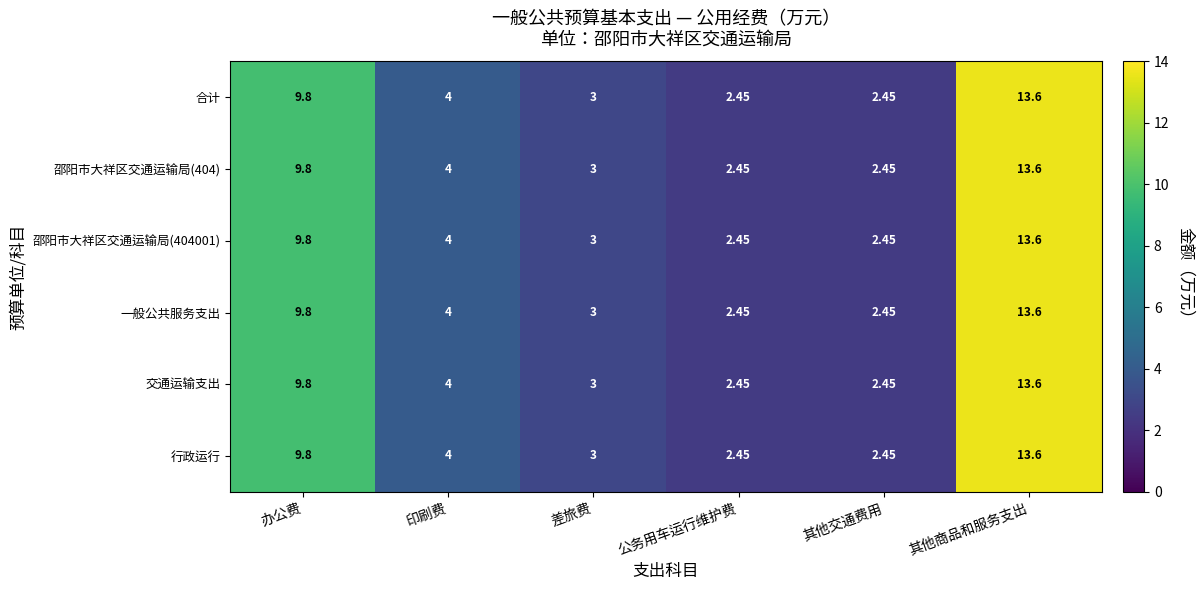

Is the value of 合计 at 其他交通费用 greater than the value of 一般公共服务支出 at 印刷费?

No